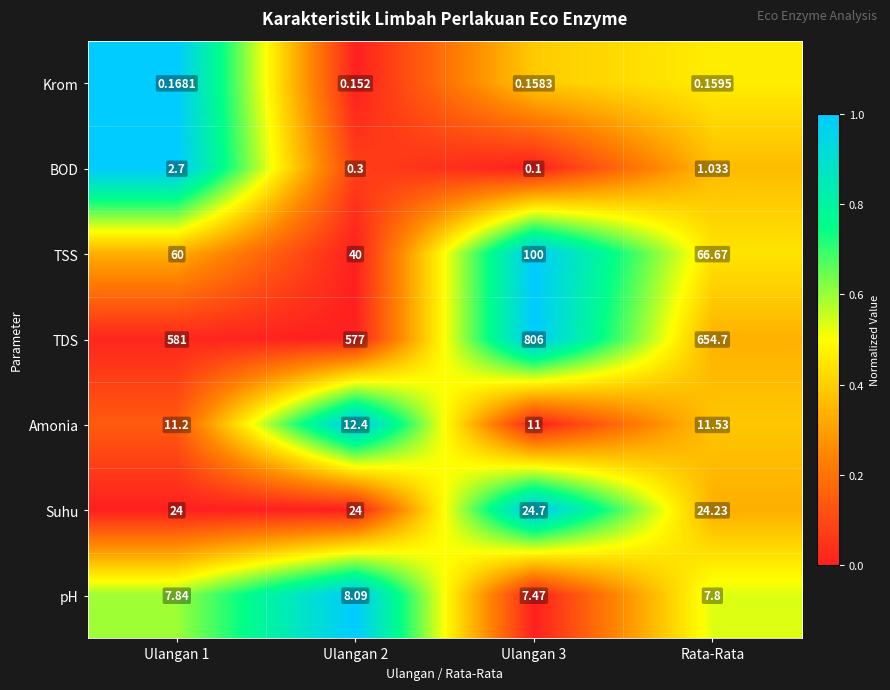

List the series in order of their peak value, lowest first.

Krom, BOD, pH, Amonia, Suhu, TSS, TDS